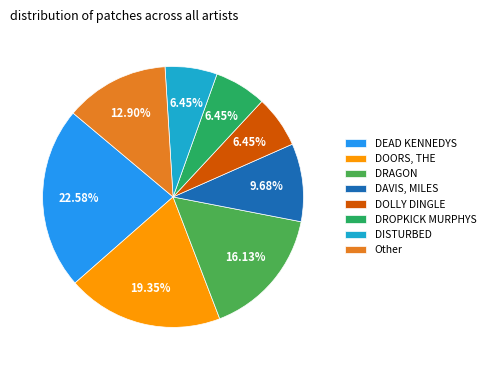

Which category has the biggest portion of the pie?

DEAD KENNEDYS